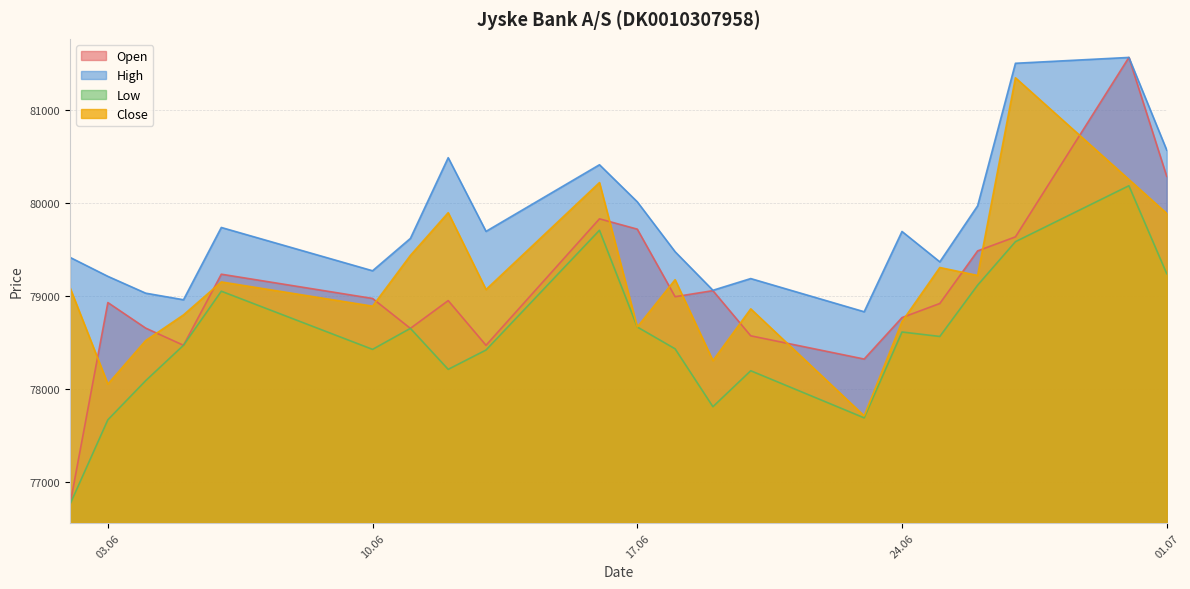

At which category is the sum across all series the highest?

30.06.2025